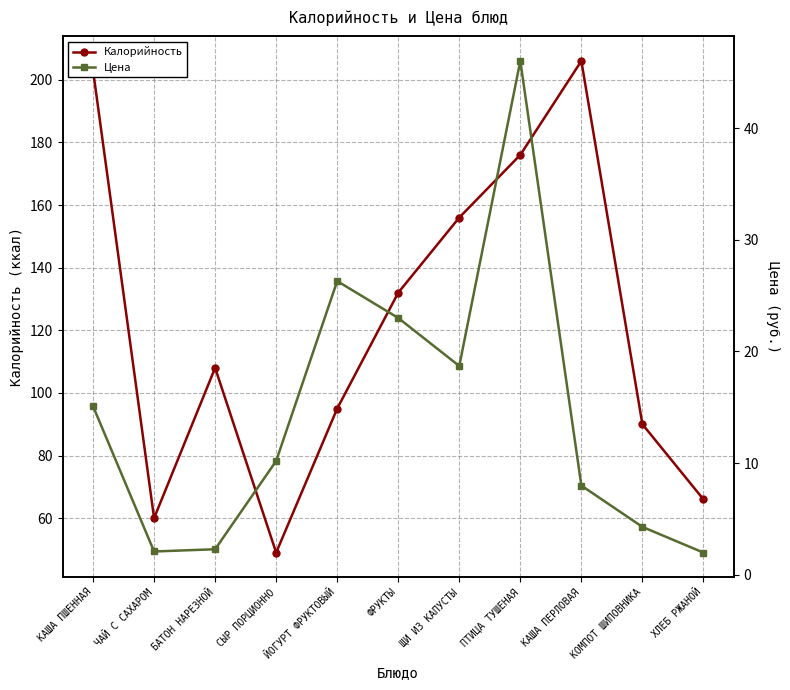

Rank the categories by Цена value from lowest to highest.

ХЛЕБ РЖАНОЙ, ЧАЙ С САХАРОМ, БАТОН НАРЕЗНОЙ, КОМПОТ ШИПОВНИКА, КАША ПЕРЛОВАЯ, СЫР ПОРЦИОННО, КАША ПШЕННАЯ, ЩИ ИЗ КАПУСТЫ, ФРУКТЫ, ЙОГУРТ ФРУКТОВЫЙ, ПТИЦА ТУШЕНАЯ